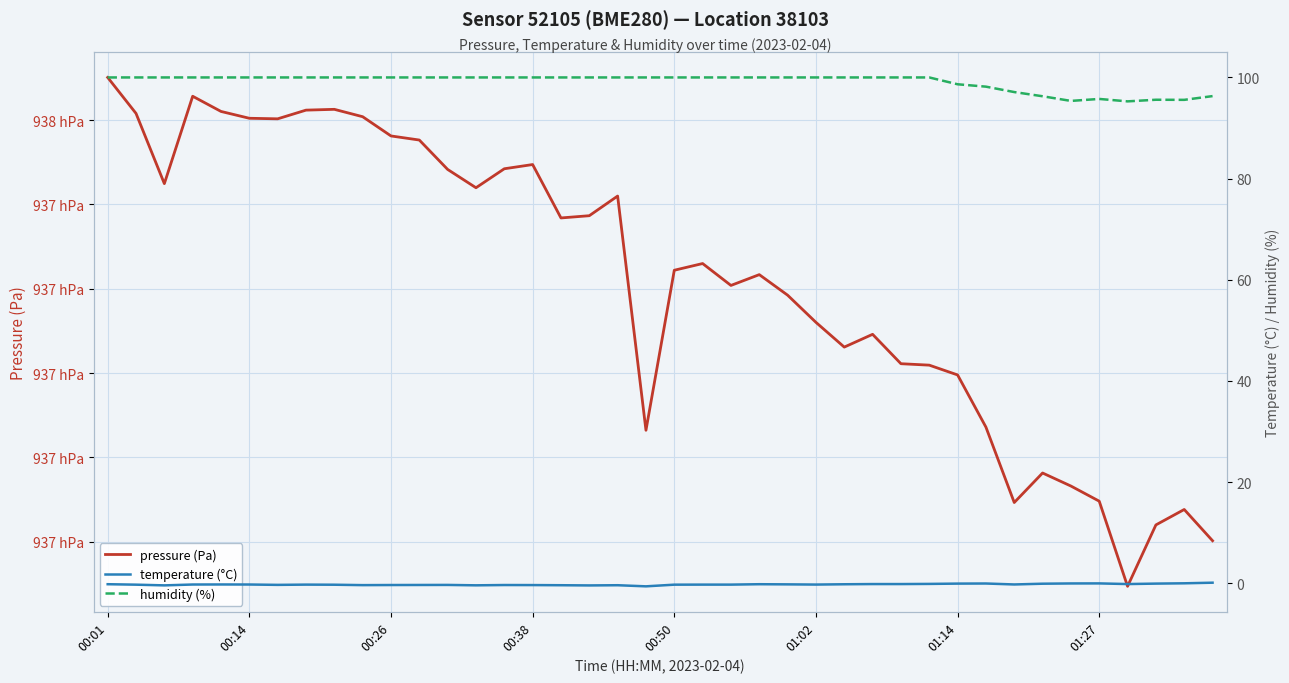

True or false: humidity (%) and pressure (Pa) intersect in this chart.

False